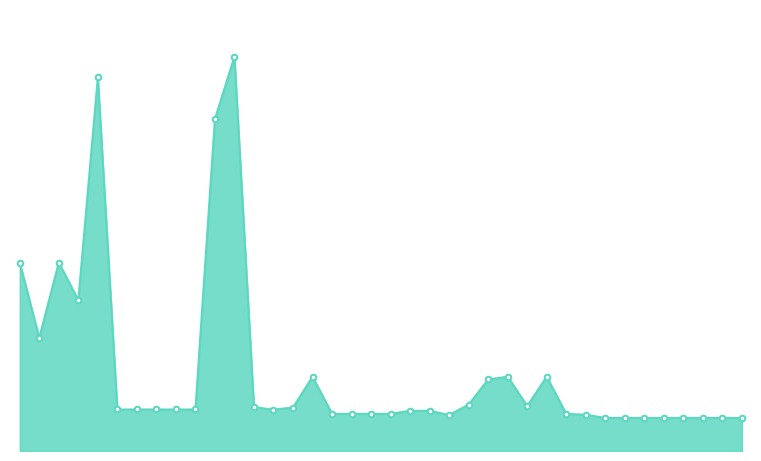

Is this an area chart (filled region under the line)?

Yes